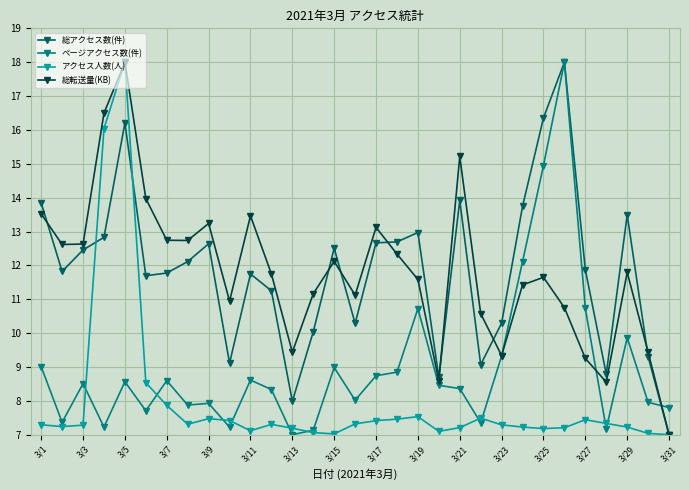

What is the maximum value shown in the chart?

18.0